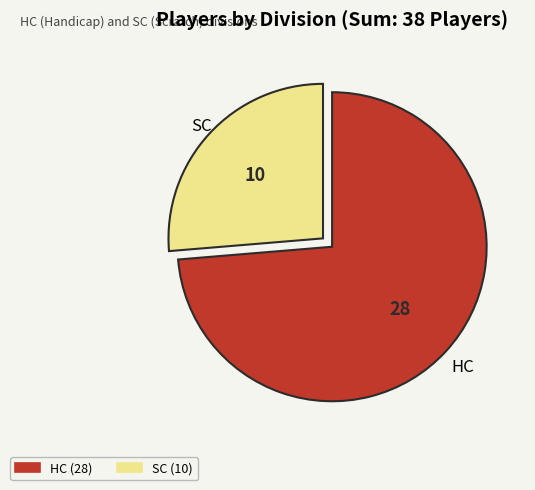

True or false: SC accounts for 35% of the total.

False